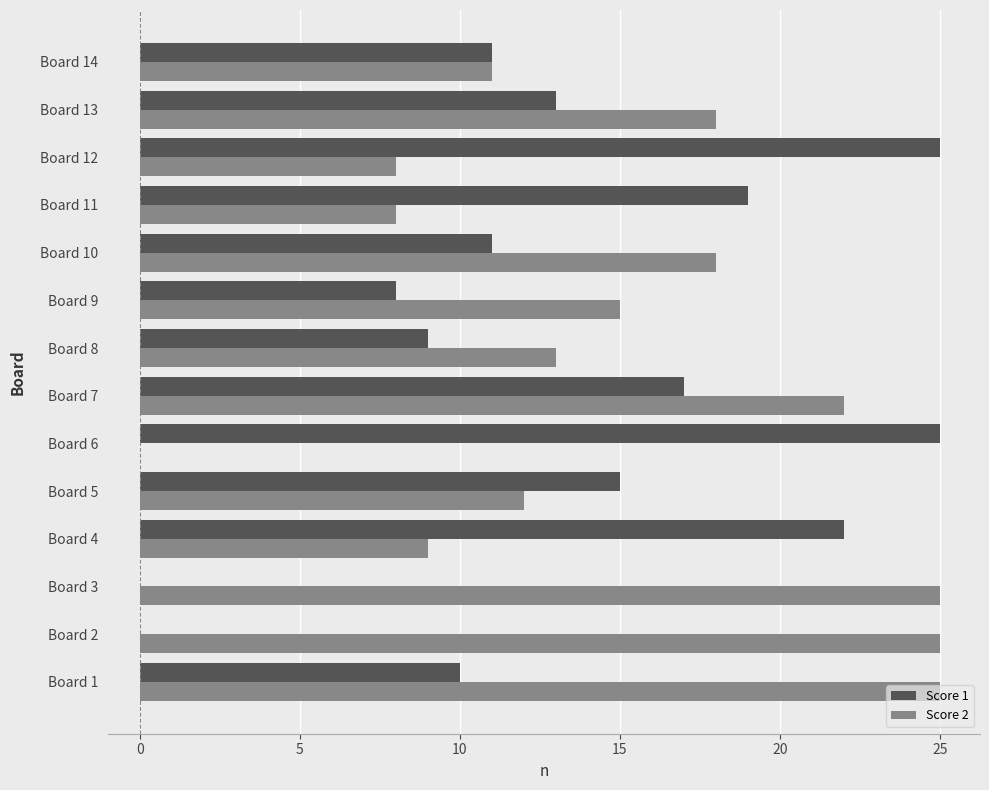

The value of Score 2 at Board 5 is 19. True or false?

False